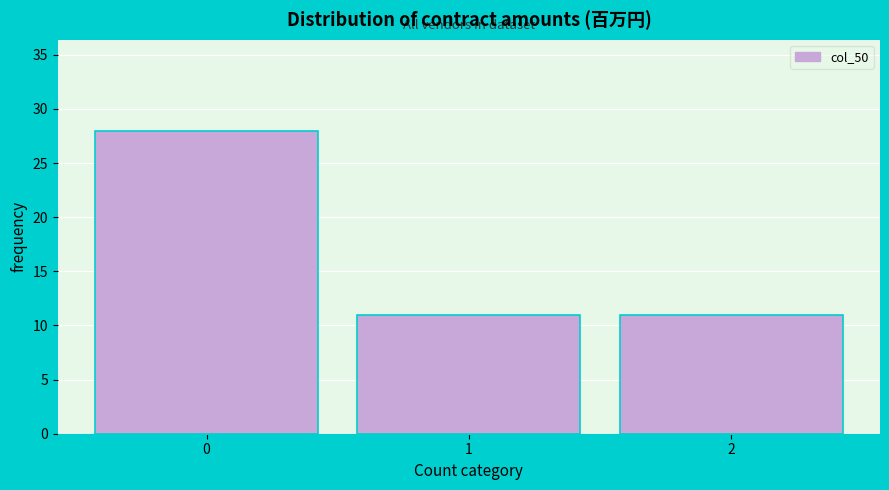

Reading right to left, what are all the values shown in this chart?

2=11	1=11	0=28